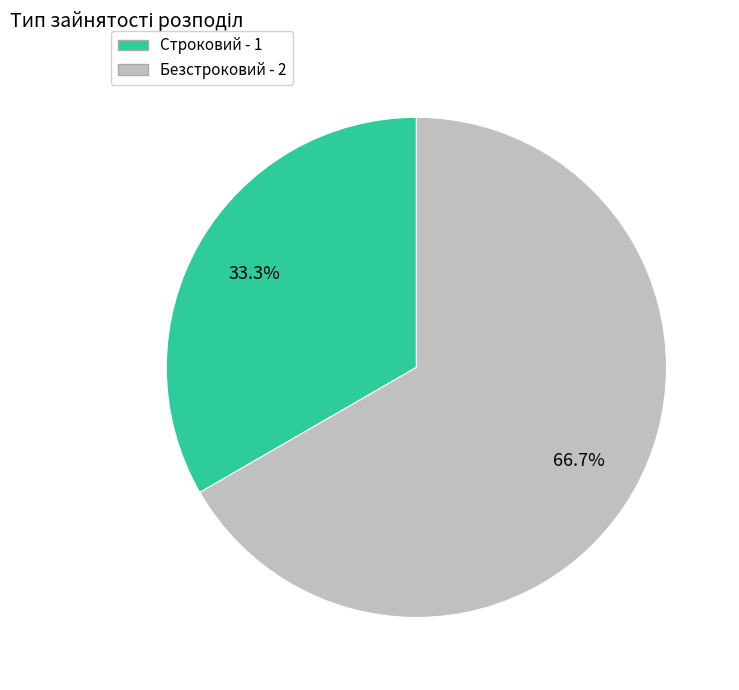

Which slice is the largest?

Безстроковий